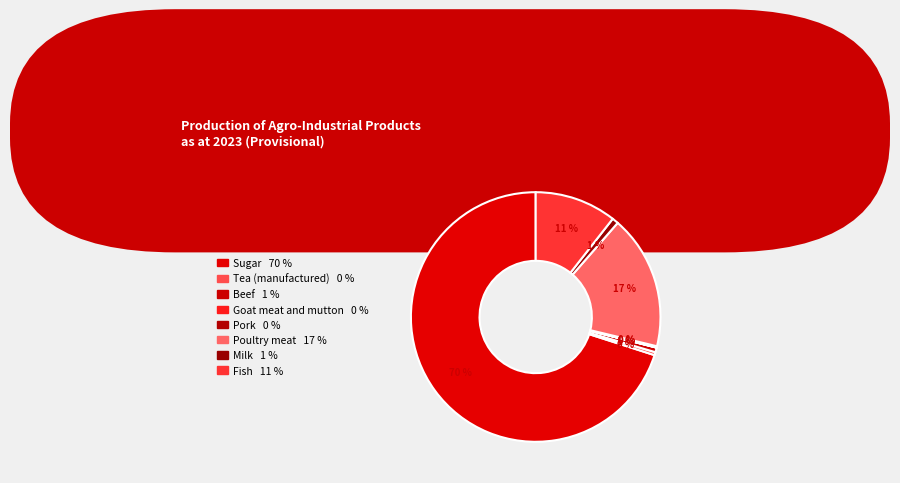

Which category has the smallest portion of the pie?

Goat meat and mutton